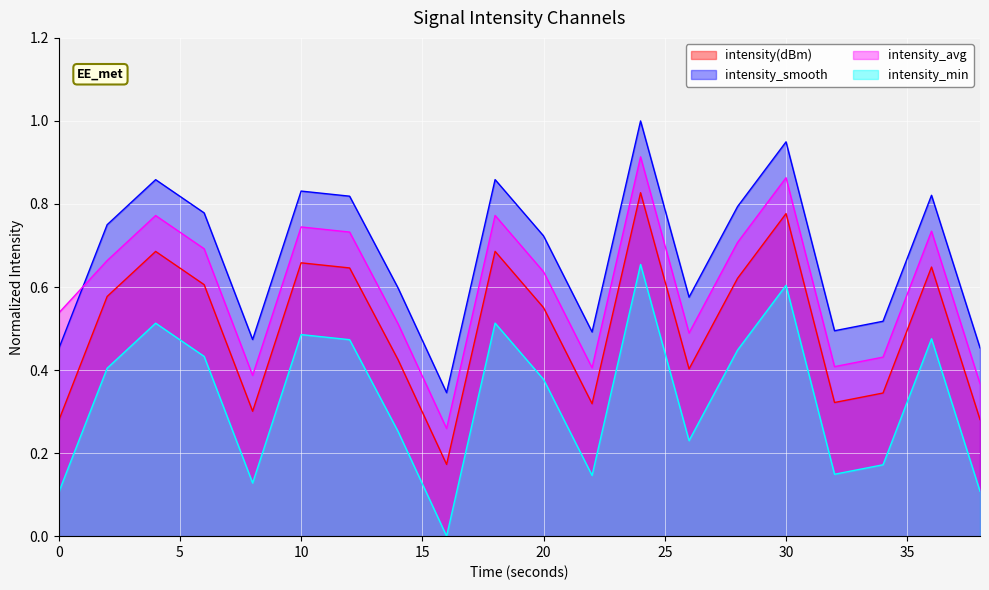

Is it true that intensity_min equals 0.4 at 28?

True